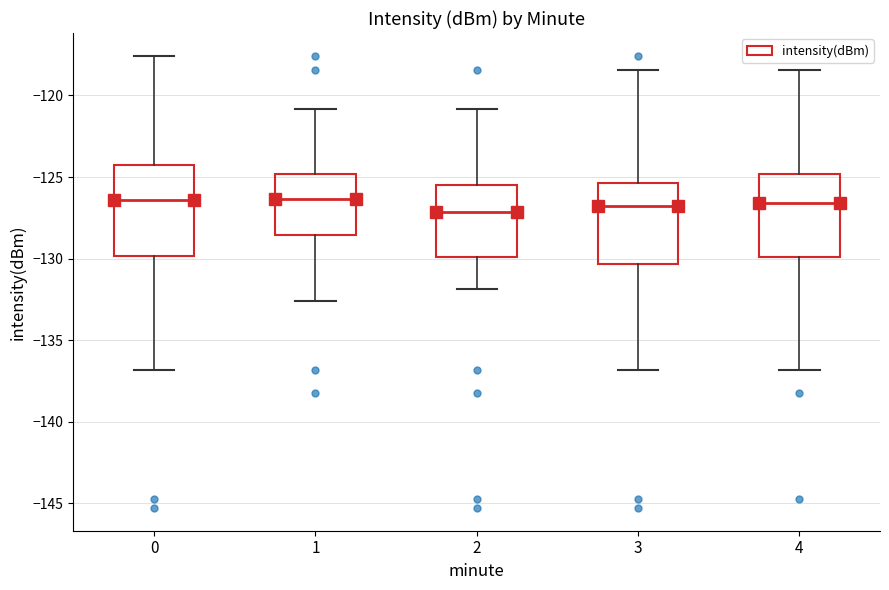

Reading left to right, transcribe this box plot: for each box, give where its median line is, the range the box spans, and where its two whiskers end, as read against the y-axis. The values are not printed on the chart, so give them approximately, as read against the axis.

0: median -126.5, box -130.0 to -124.0, whiskers -137.0 to -117.5
1: median -126.5, box -128.5 to -125.0, whiskers -132.5 to -121.0
2: median -127.0, box -130.0 to -125.5, whiskers -132.0 to -121.0
3: median -127.0, box -130.5 to -125.5, whiskers -137.0 to -118.5
4: median -126.5, box -130.0 to -125.0, whiskers -137.0 to -118.5